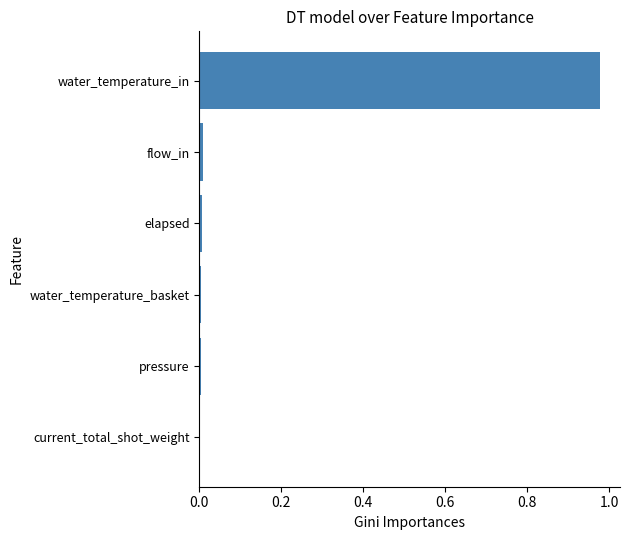

True or false: the data shows 0.0 at current_total_shot_weight.

True